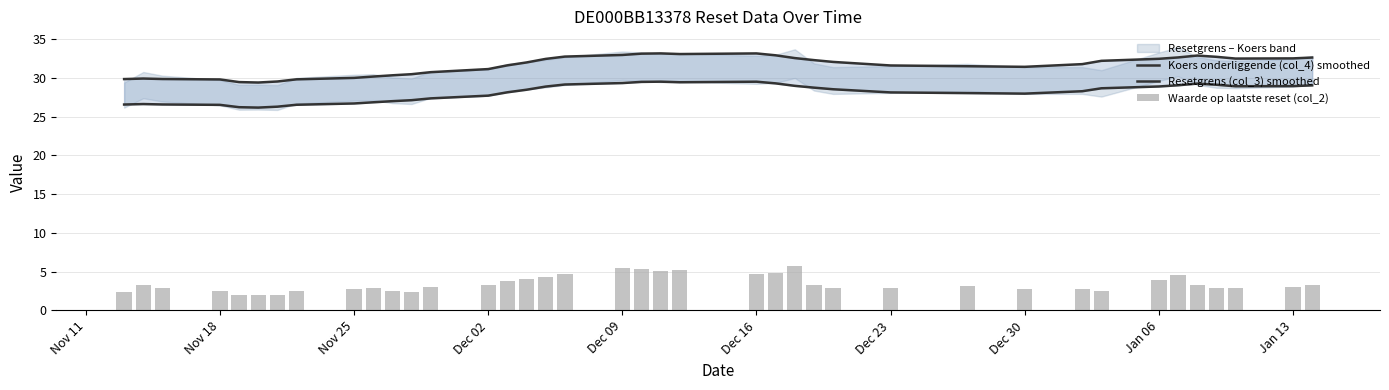

What is the maximum value for Waarde op laatste reset (col_2)?

5.7